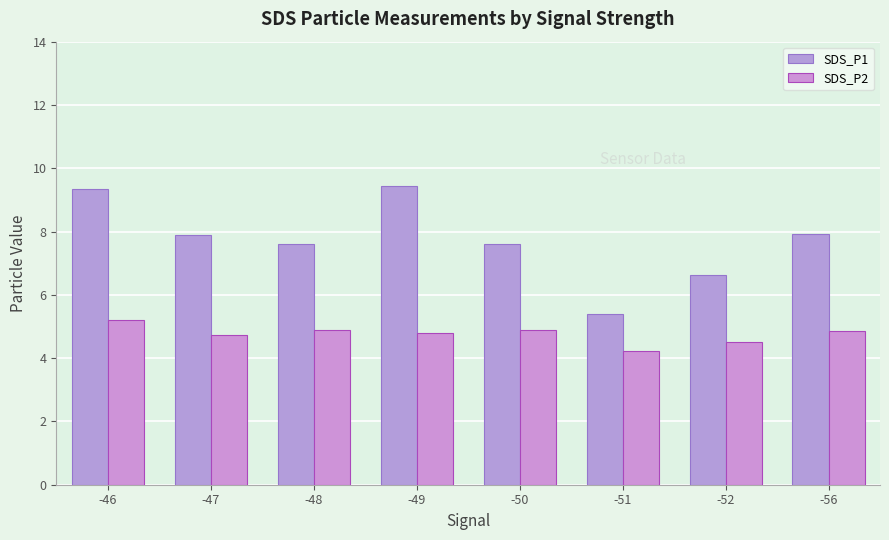

What are all the series names shown in the legend?

SDS_P1, SDS_P2